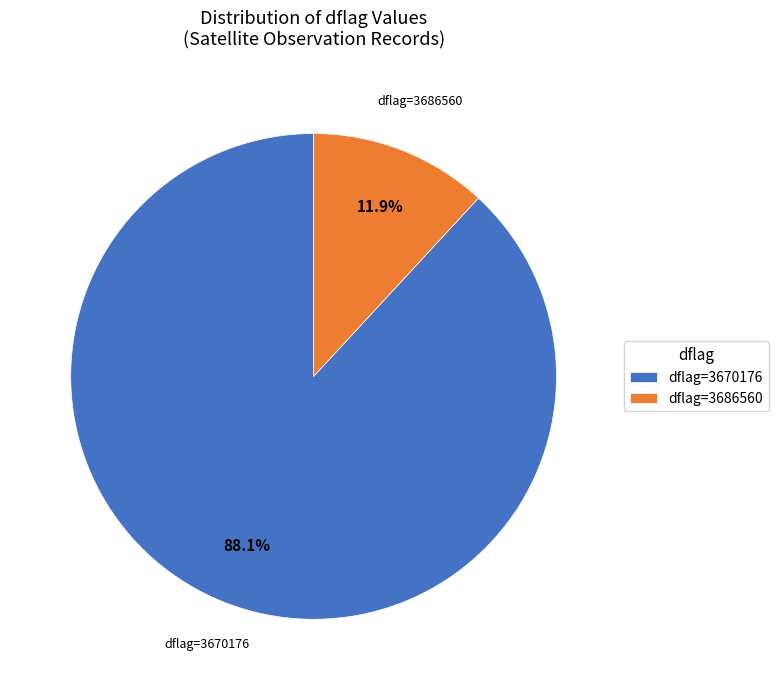

What is the smallest slice in the pie chart?

dflag=3686560